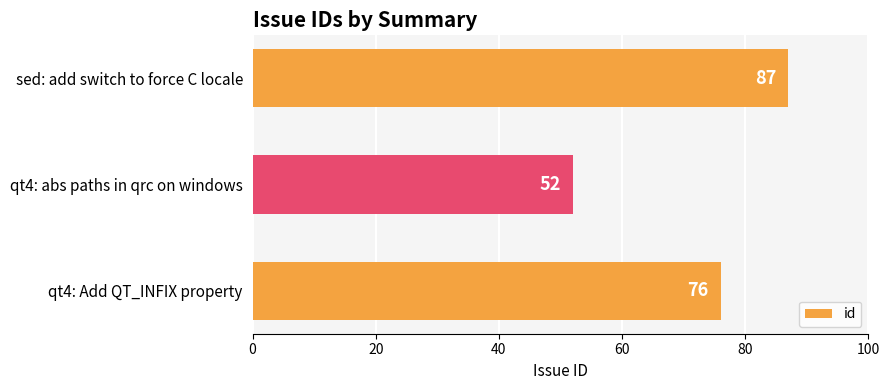

What is the difference between the maximum and minimum values?

35